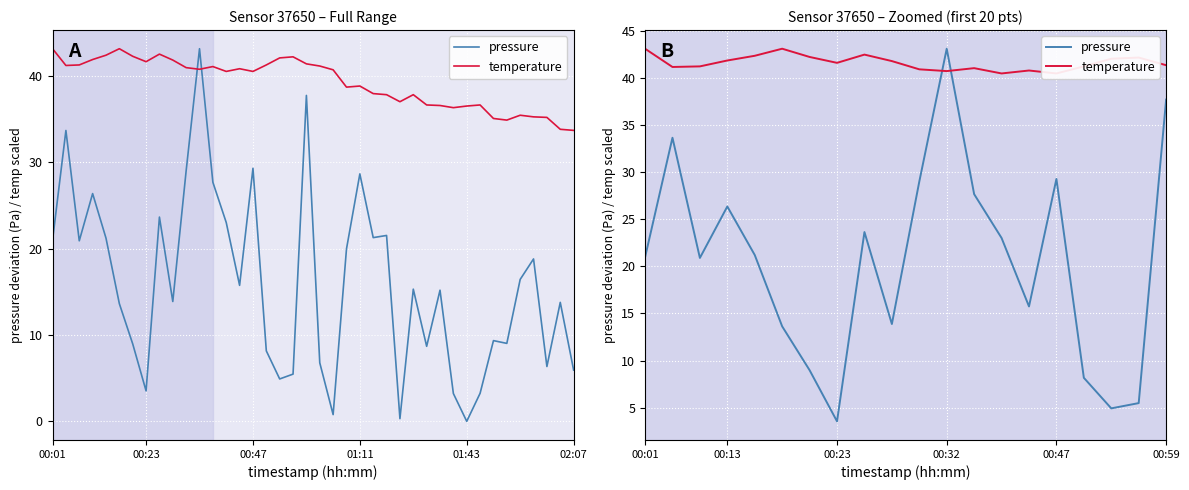

List the series in order of their overall mean, highest first.

temperature, pressure